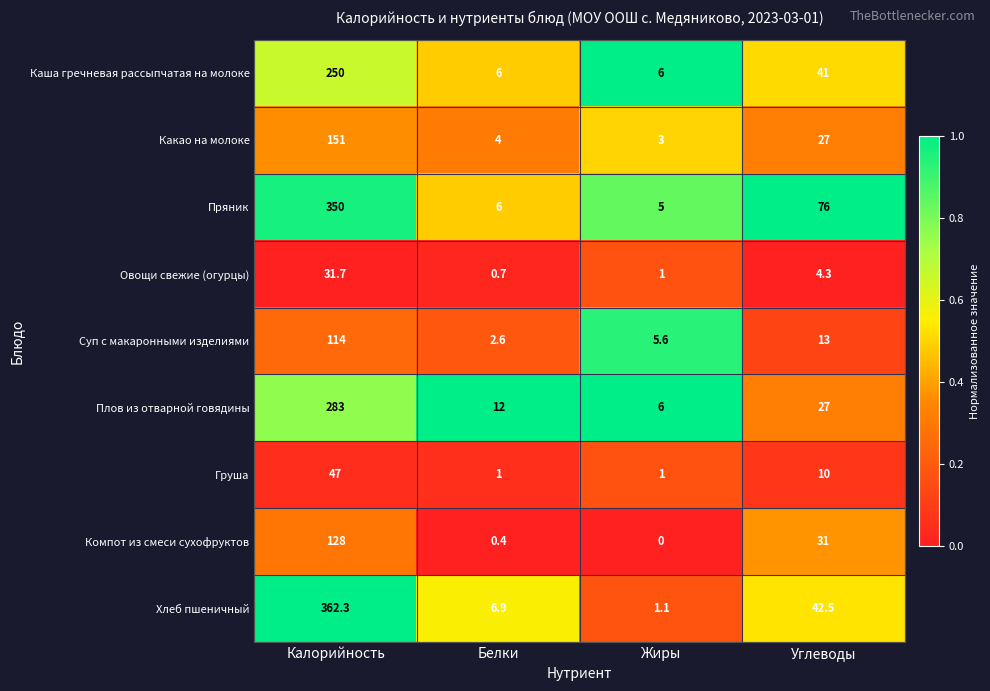

At which label does Груша reach its peak?

Калорийность